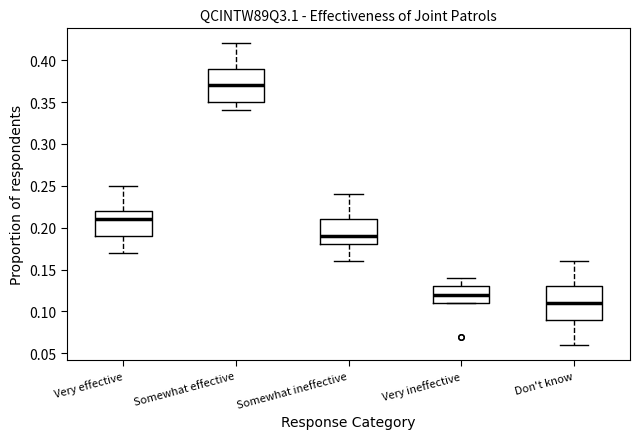

Reading left to right, transcribe this box plot: for each box, give where its median line is, the range the box spans, and where its two whiskers end, as read against the y-axis. The values are not printed on the chart, so give them approximately, as read against the axis.

Very effective: median 0.21, box 0.19 to 0.22, whiskers 0.17 to 0.25
Somewhat effective: median 0.37, box 0.35 to 0.39, whiskers 0.34 to 0.42
Somewhat ineffective: median 0.19, box 0.18 to 0.21, whiskers 0.16 to 0.24
Very ineffective: median 0.12, box 0.11 to 0.13, whiskers 0.11 to 0.14
Don't know: median 0.11, box 0.09 to 0.13, whiskers 0.06 to 0.16